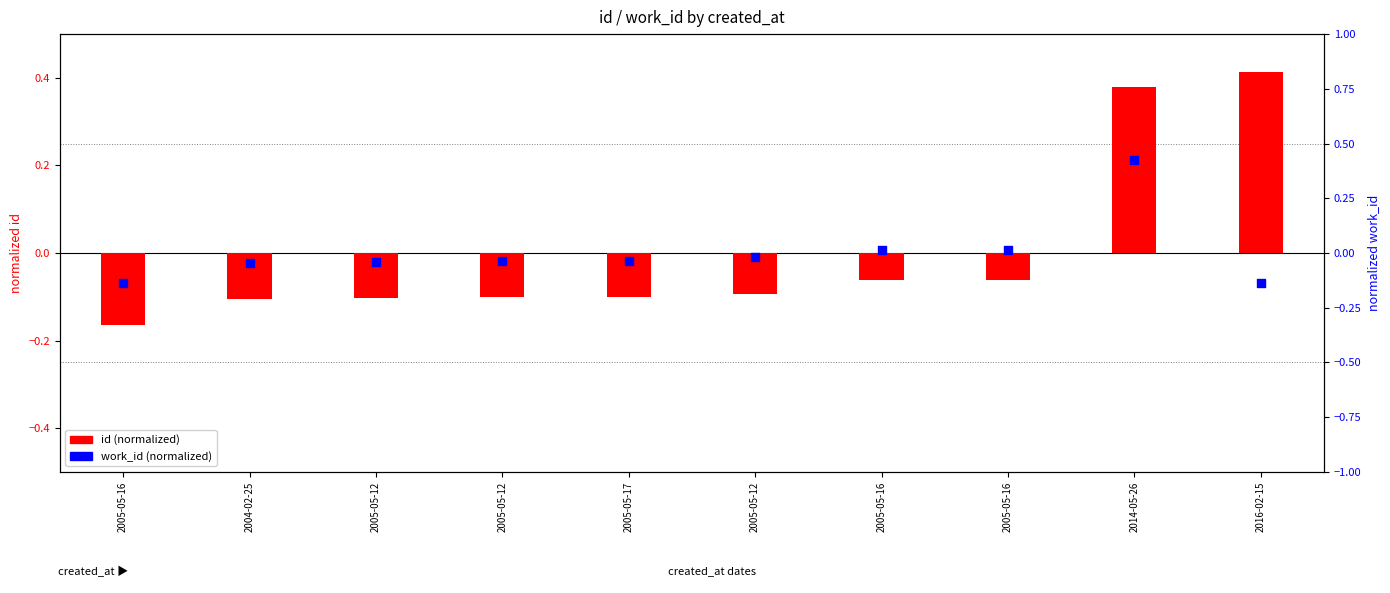

Which series has the largest Y range (max minus min)?

id (normalized)